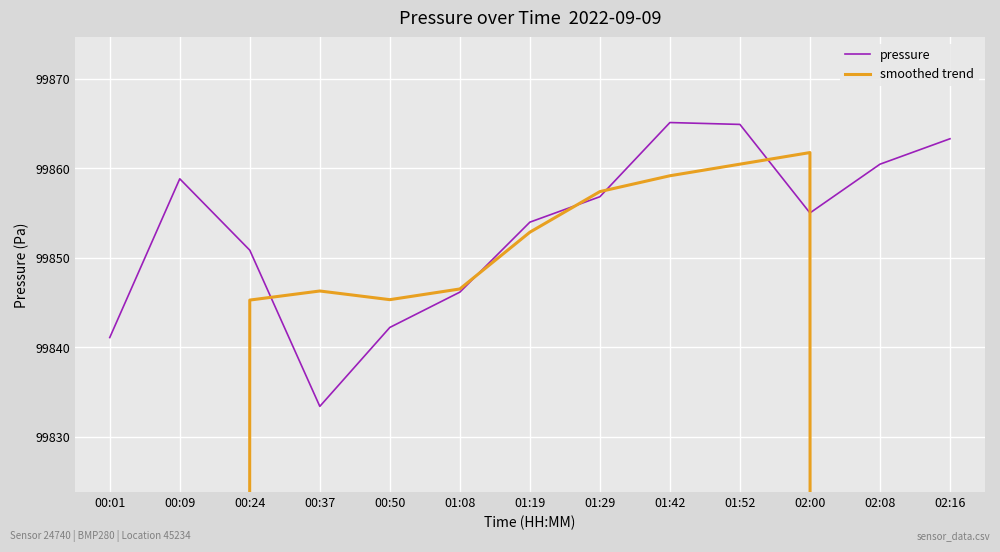

How many interior local valleys does the smoothed trend series have?

1